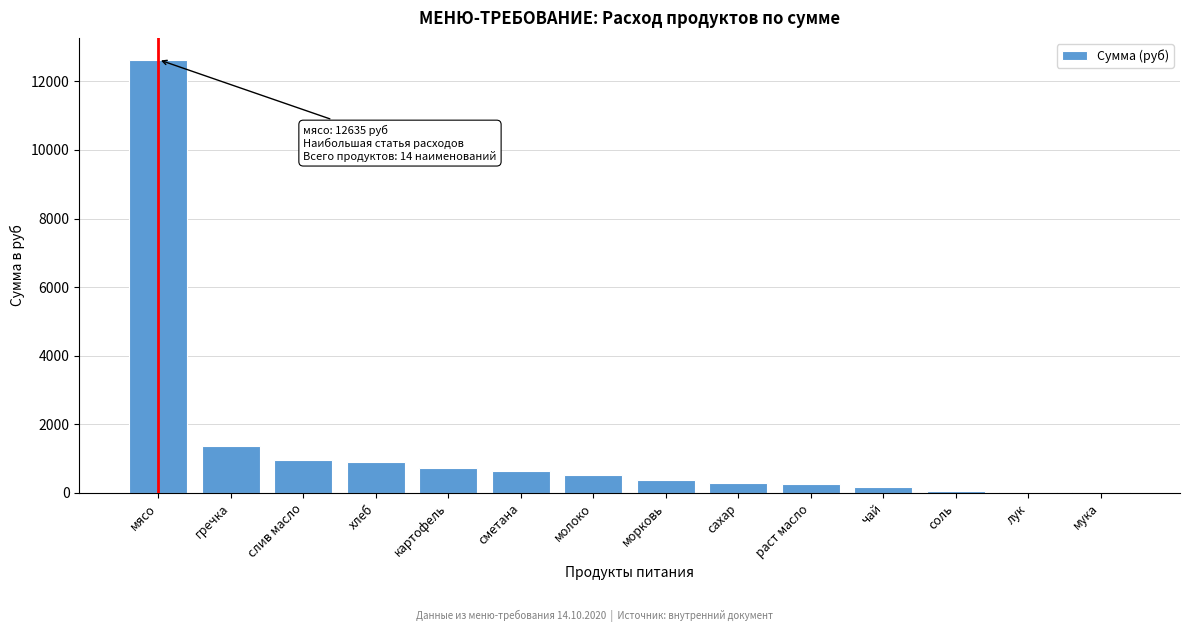

The chart shows a value of 351.8 at гречка. True or false?

False